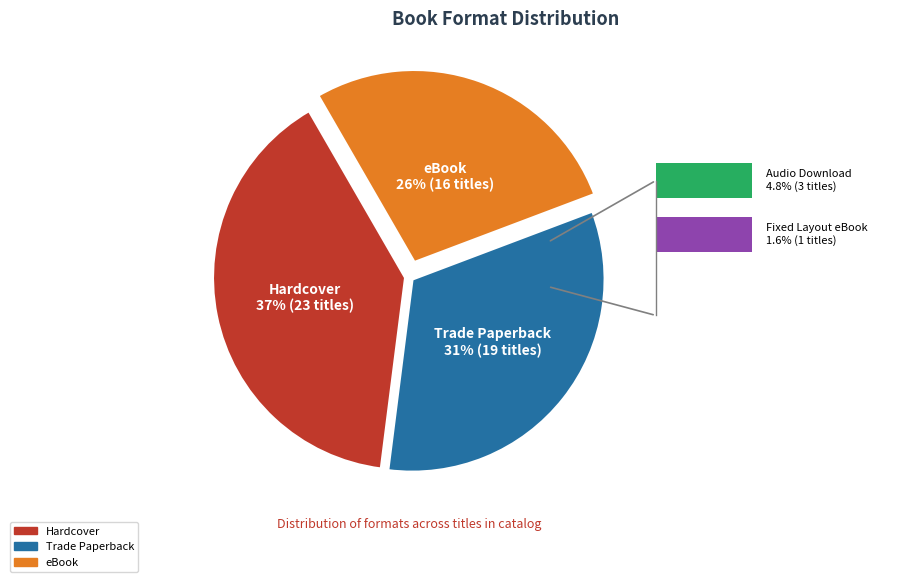

What is the smallest slice in the pie chart?

Fixed Layout eBook